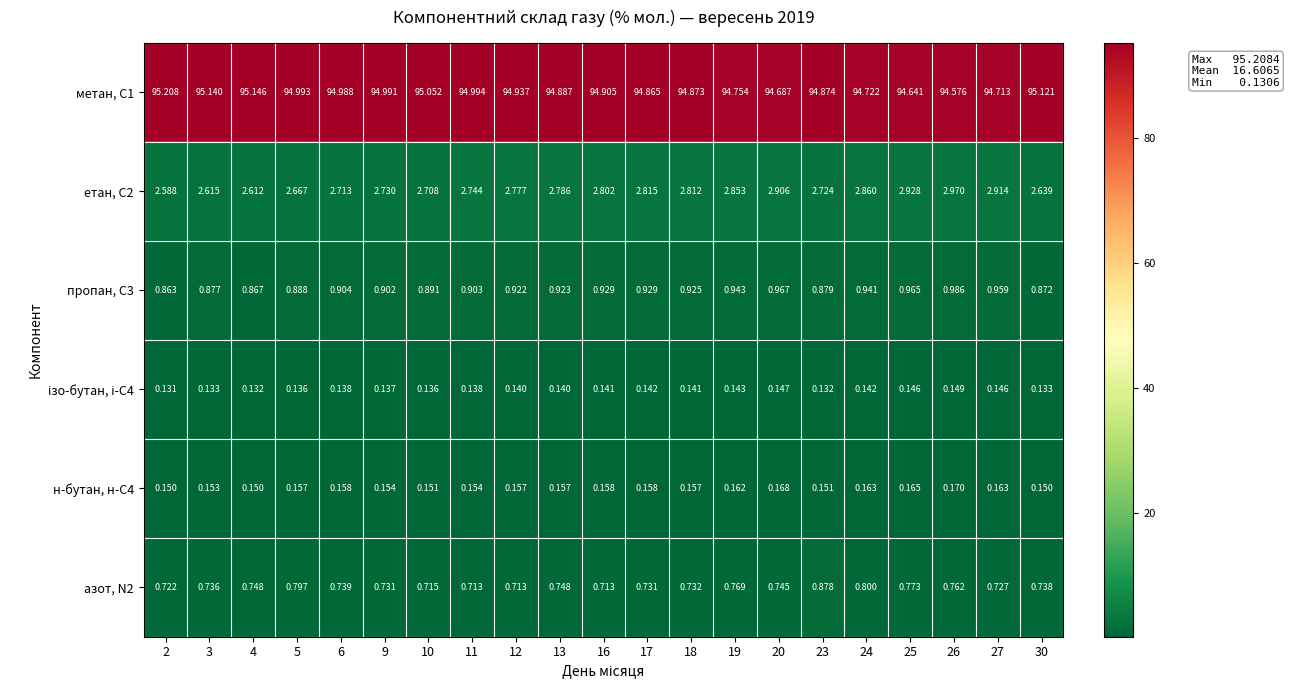

Which series changed the most between 3 and 24?

метан, С1